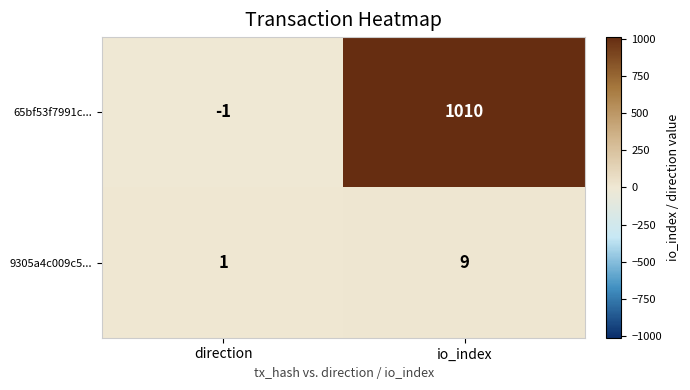

Reading left to right, extract all data points from this chart.

65bf53f7991c...: direction=-1	io_index=1010
9305a4c009c5...: direction=1	io_index=9